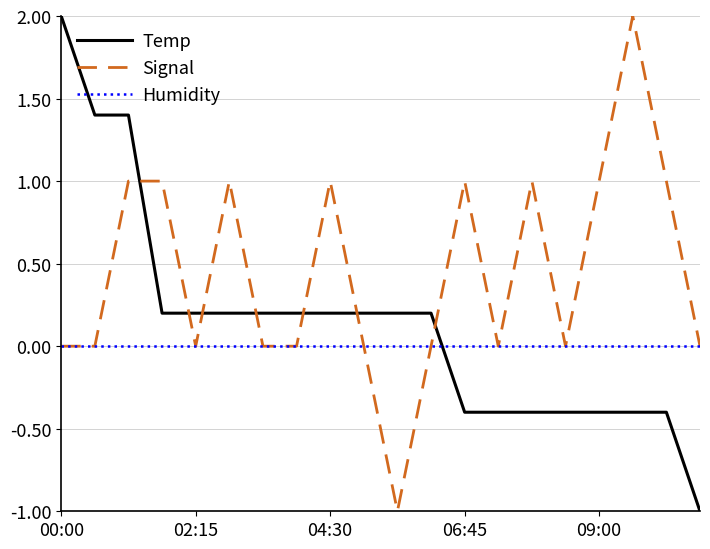

What is the lowest value of the Signal series?

-1.0